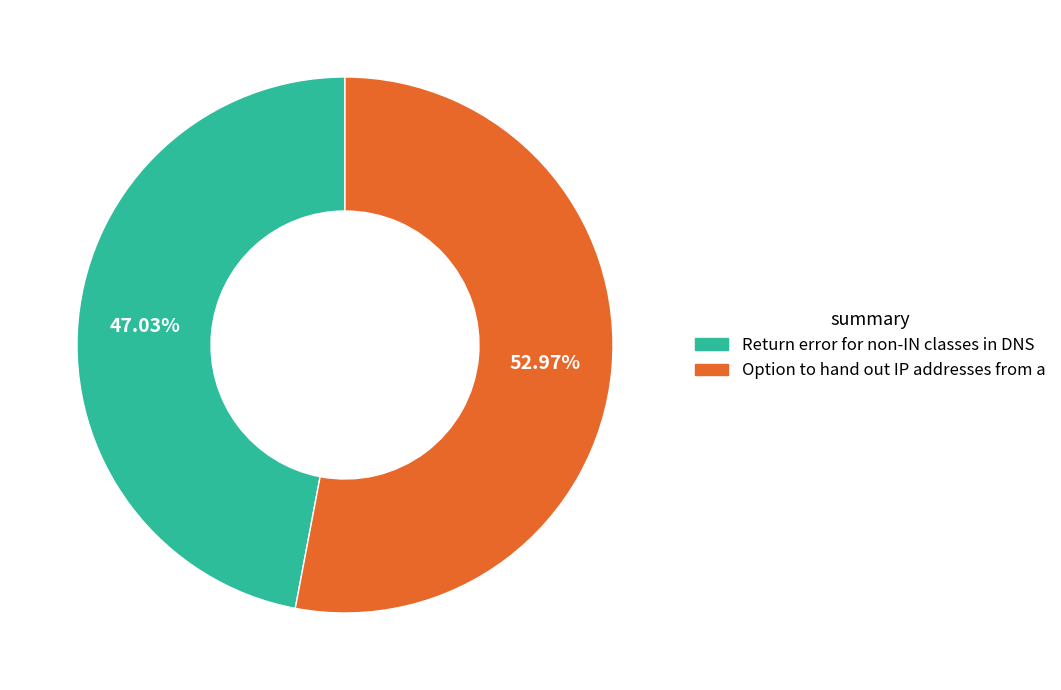

What percentage do Return error for non-IN classes in DNS and Option to hand out IP addresses from a together represent?

100.0%